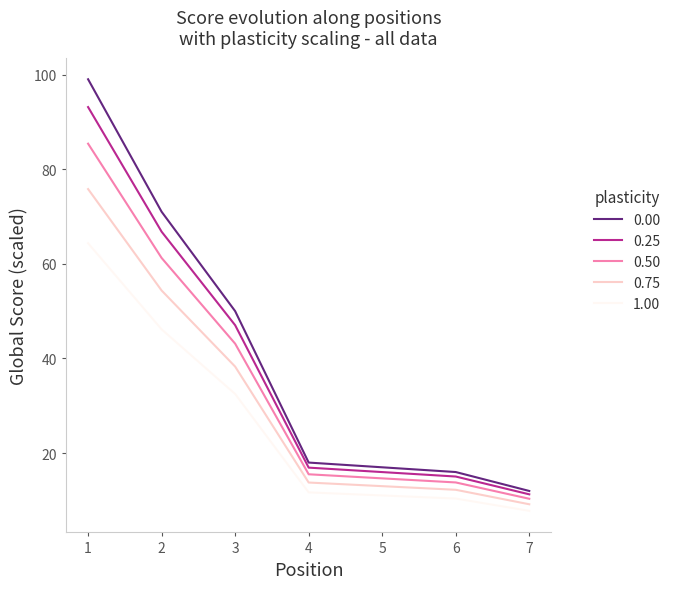

What is the approximate value of 0.25 at 1?

93.1